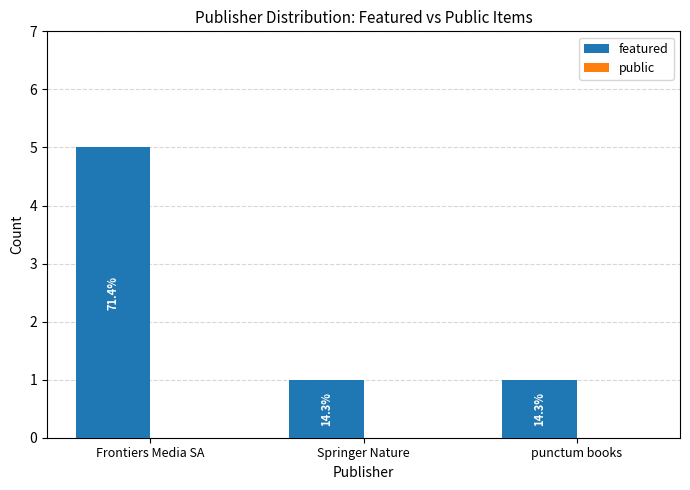

Are the bars horizontal?

No